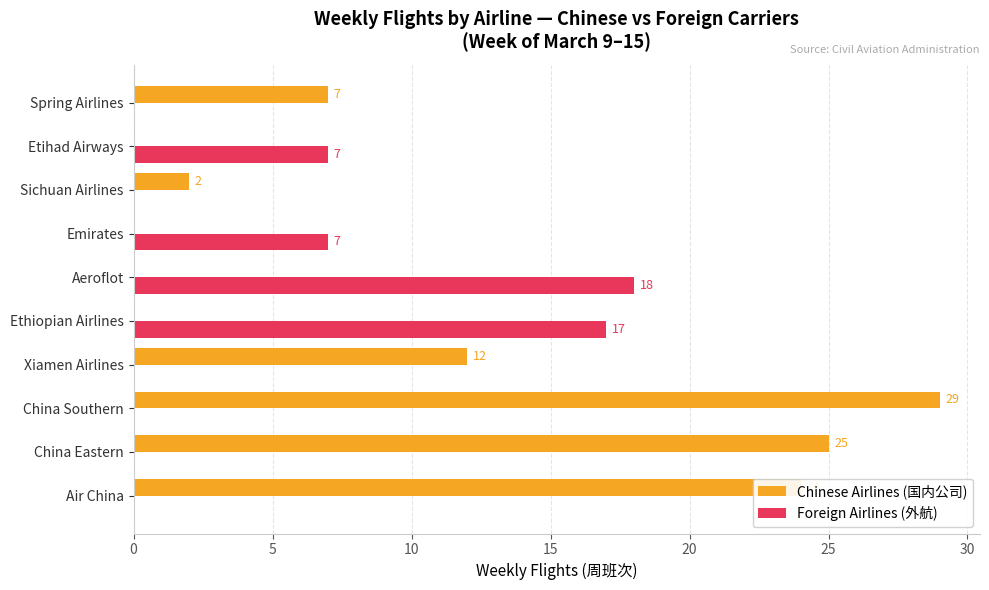

At which label is Chinese Airlines (国内公司) closest to 14?

Xiamen Airlines